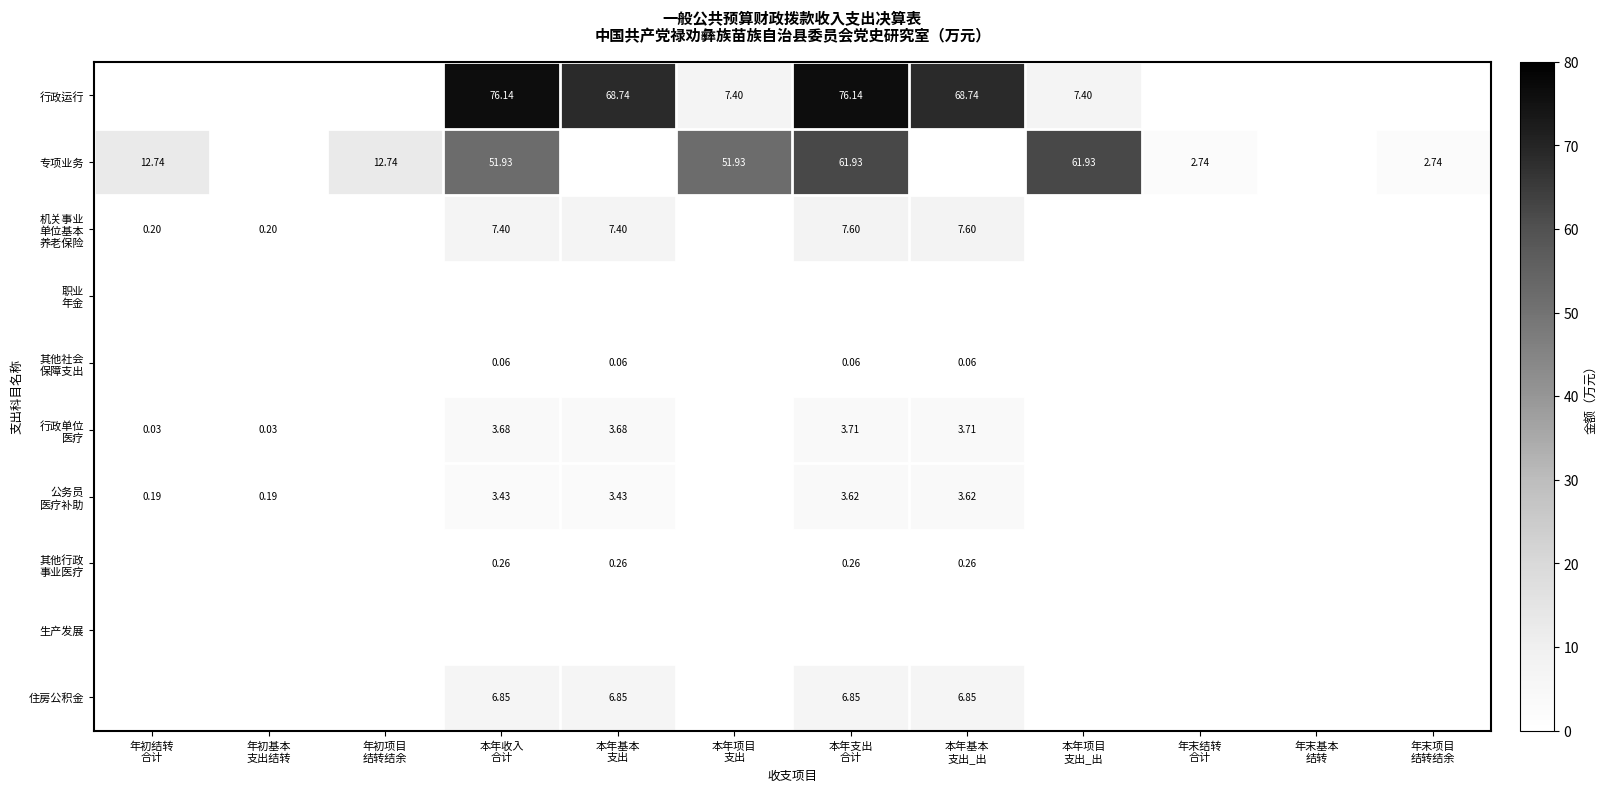

The 住房公积金 series shows 0.0 at 年末结转 合计. True or false?

True